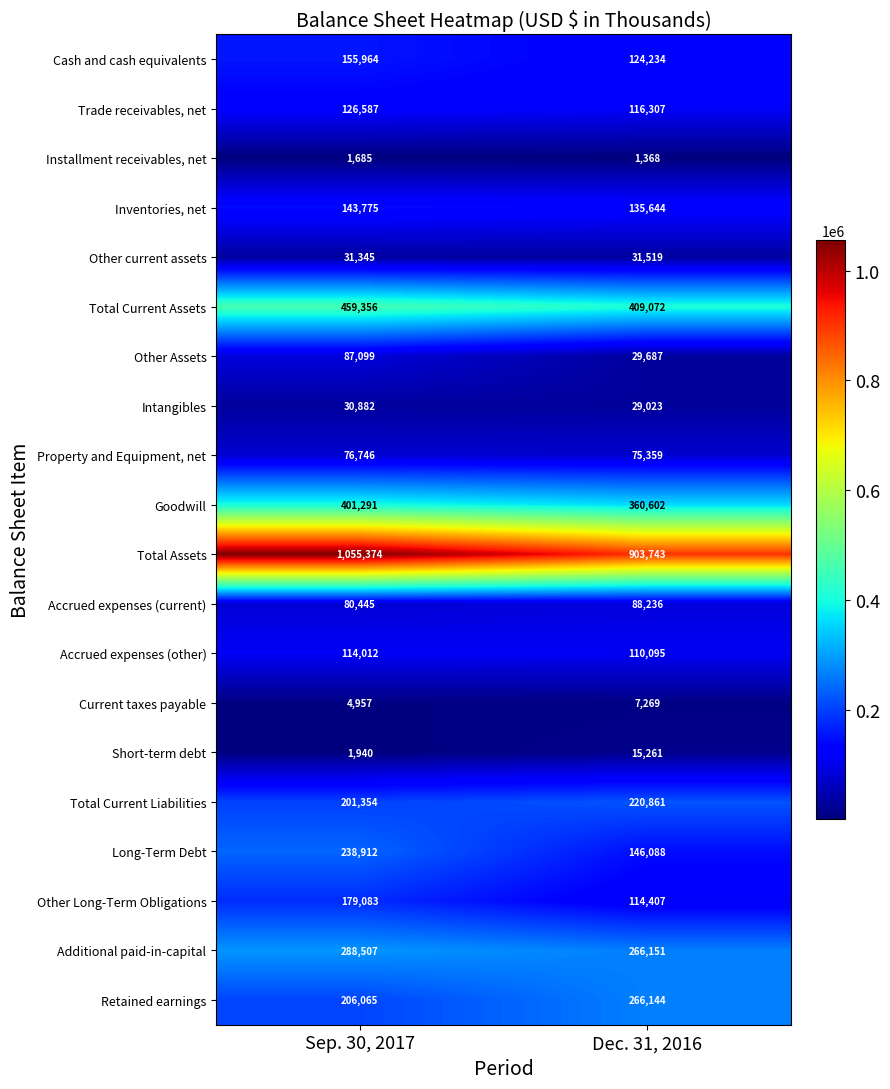

At which category is the sum across all series the highest?

Sep. 30, 2017